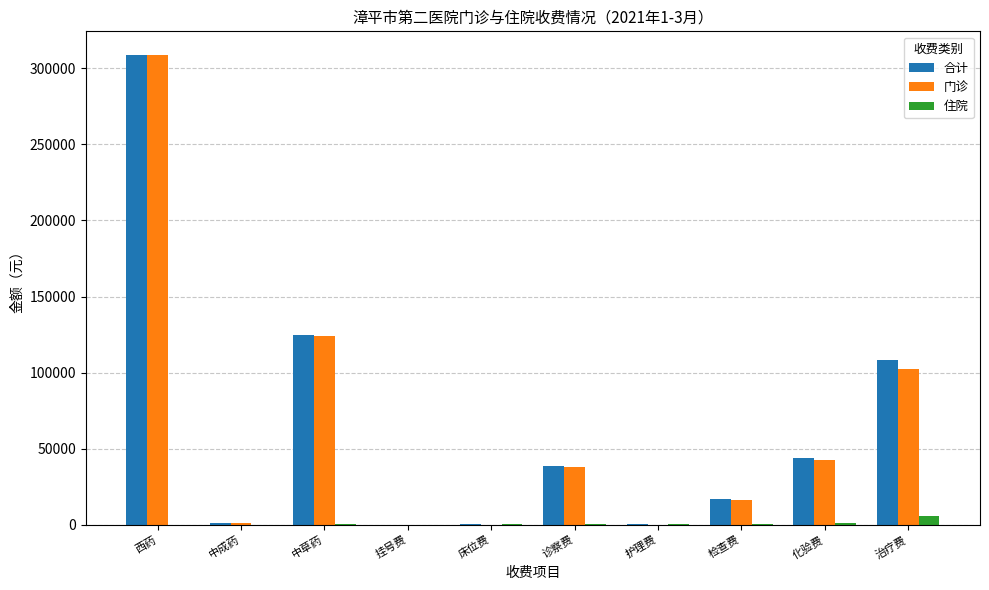

How many series are shown in this chart?

3